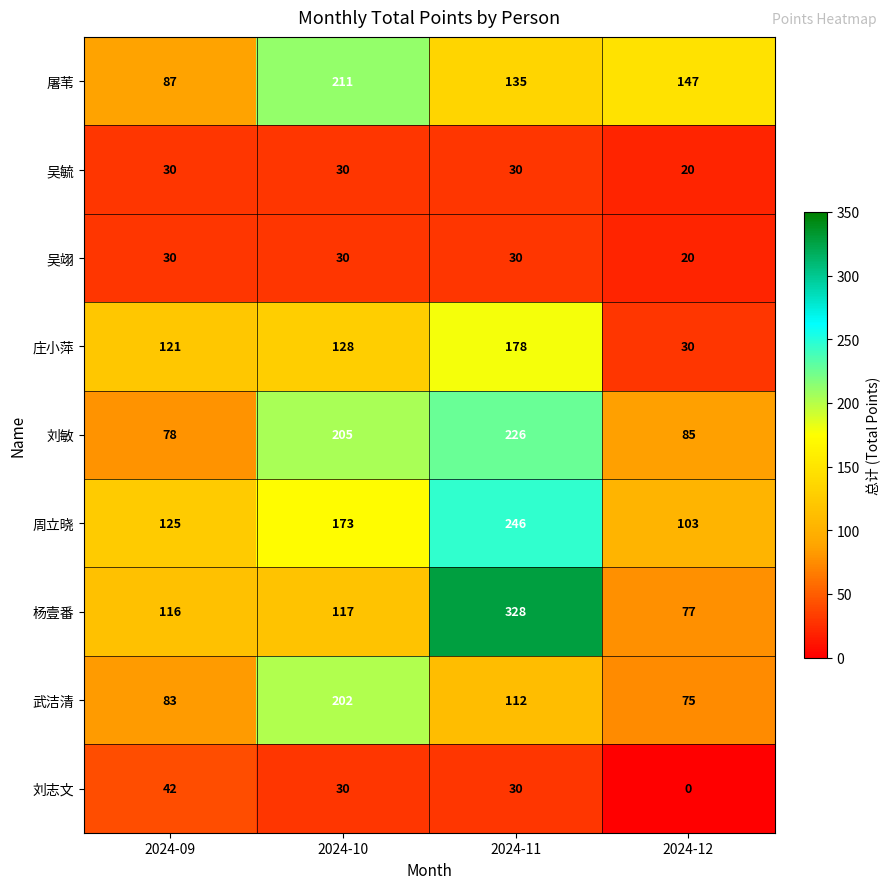

What is the difference between the maximum and minimum values in the 吴翊 series?

10